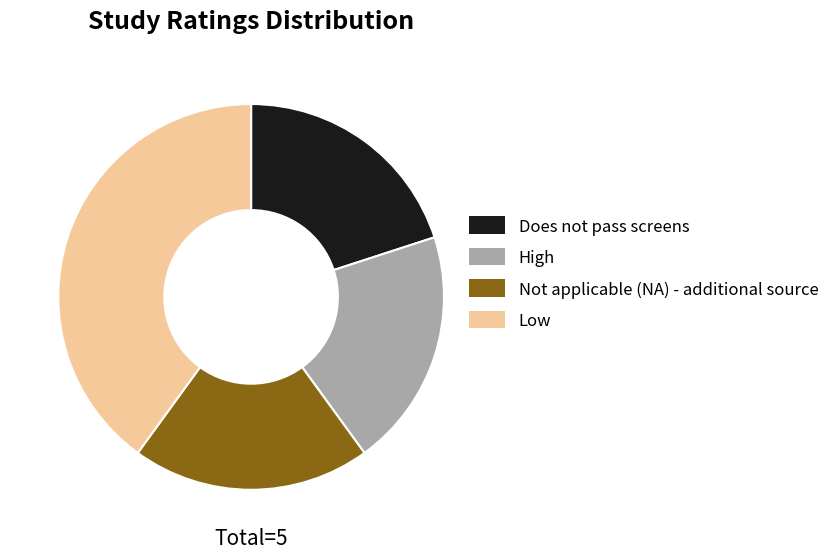

Does Does not pass screens account for over 50% of the chart?

No